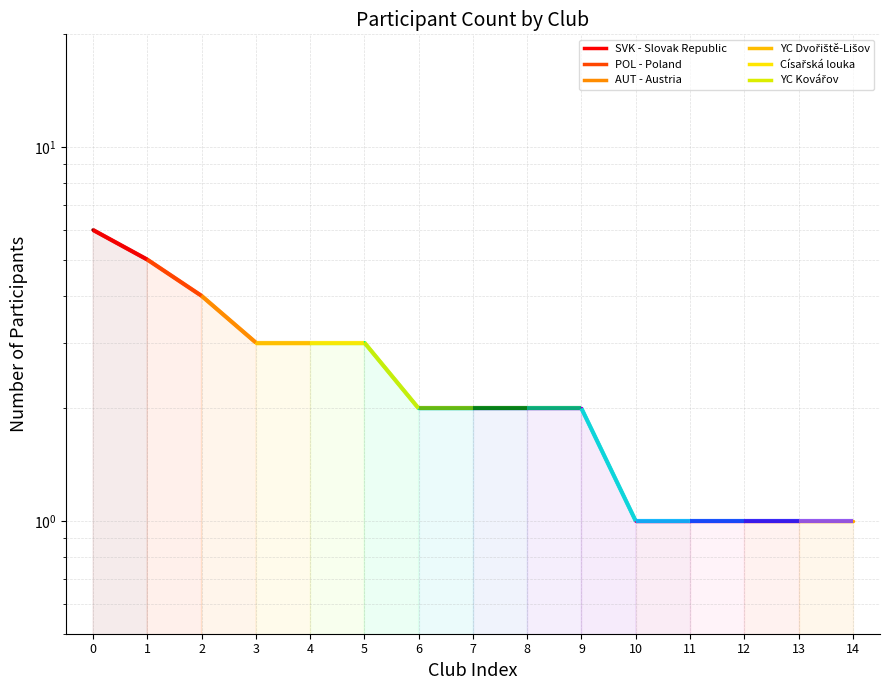

What is the value of the 1st point from the left?

6